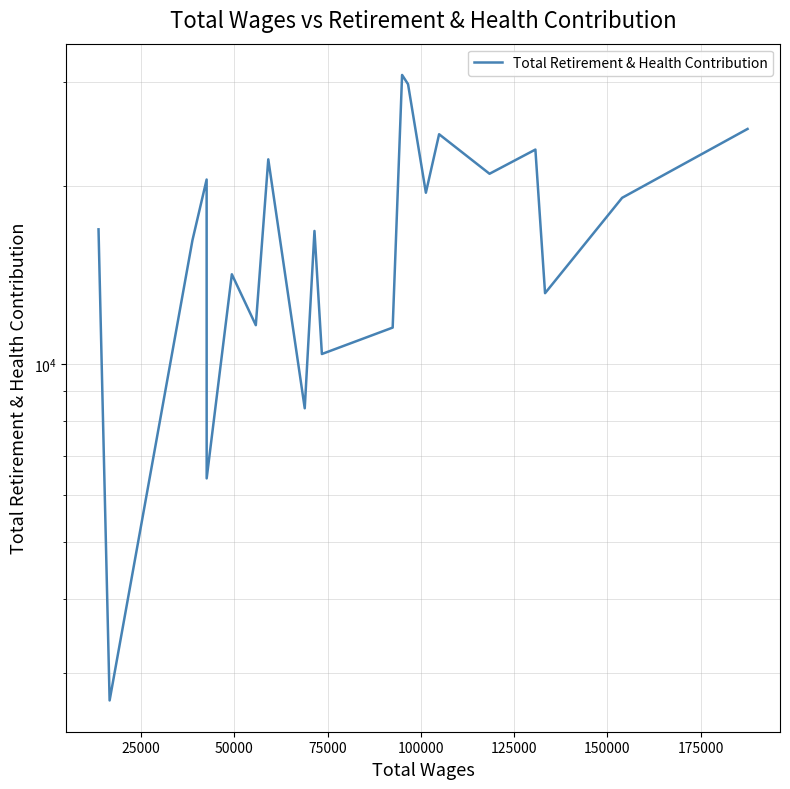

How many interior local peaks (higher than both neighbors) does the data have?

7